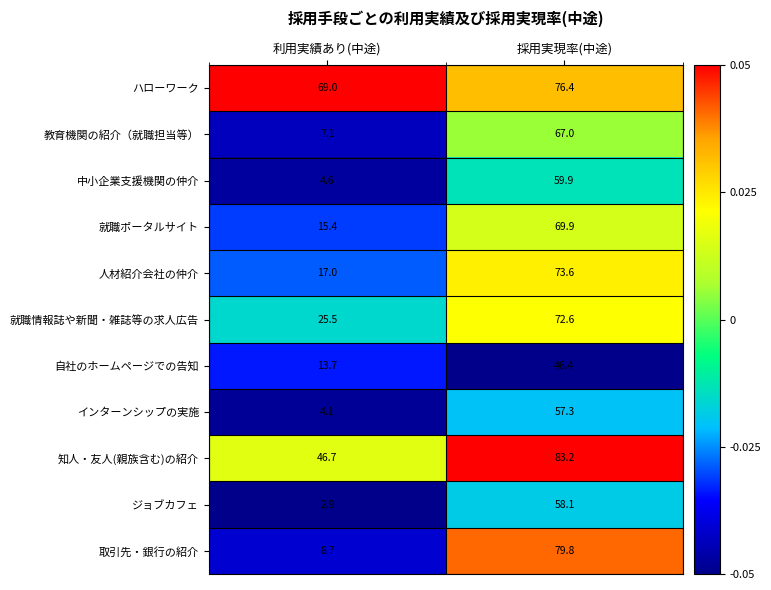

The value of インターンシップの実施 at 利用実績あり(中途) is 4.1. True or false?

True